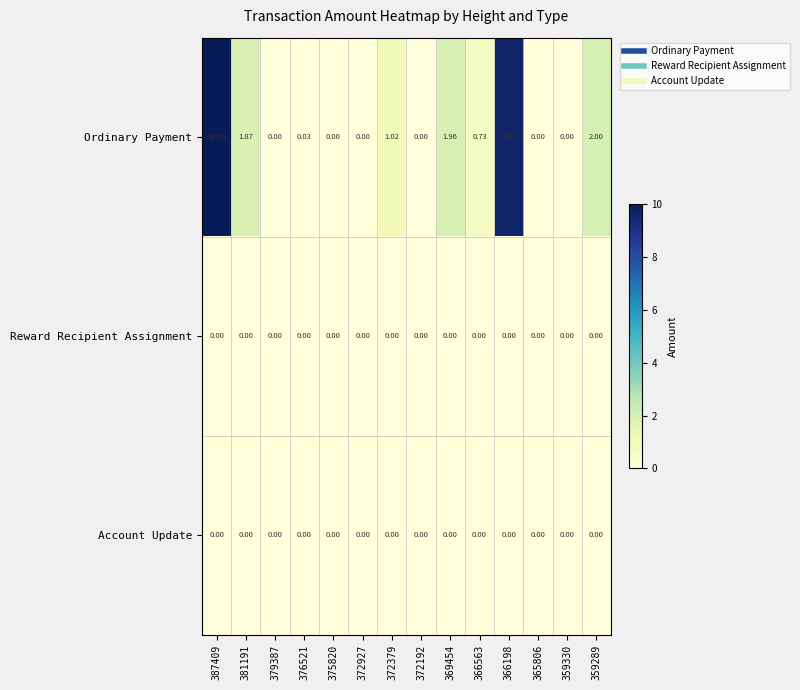

Which series has the largest total across all categories?

Ordinary Payment